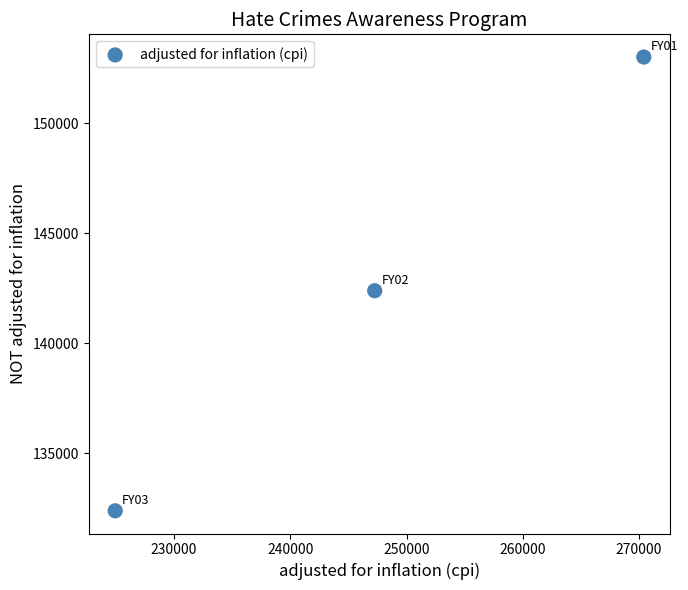

What Y value in the scatter plot is closest to 142695?

142386